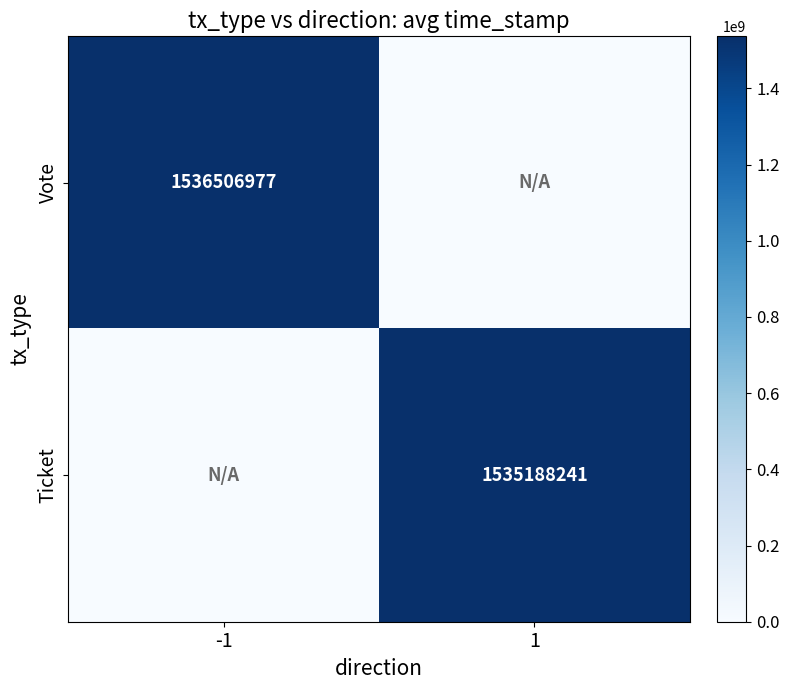

Which has a higher value, 1 or -1?

-1